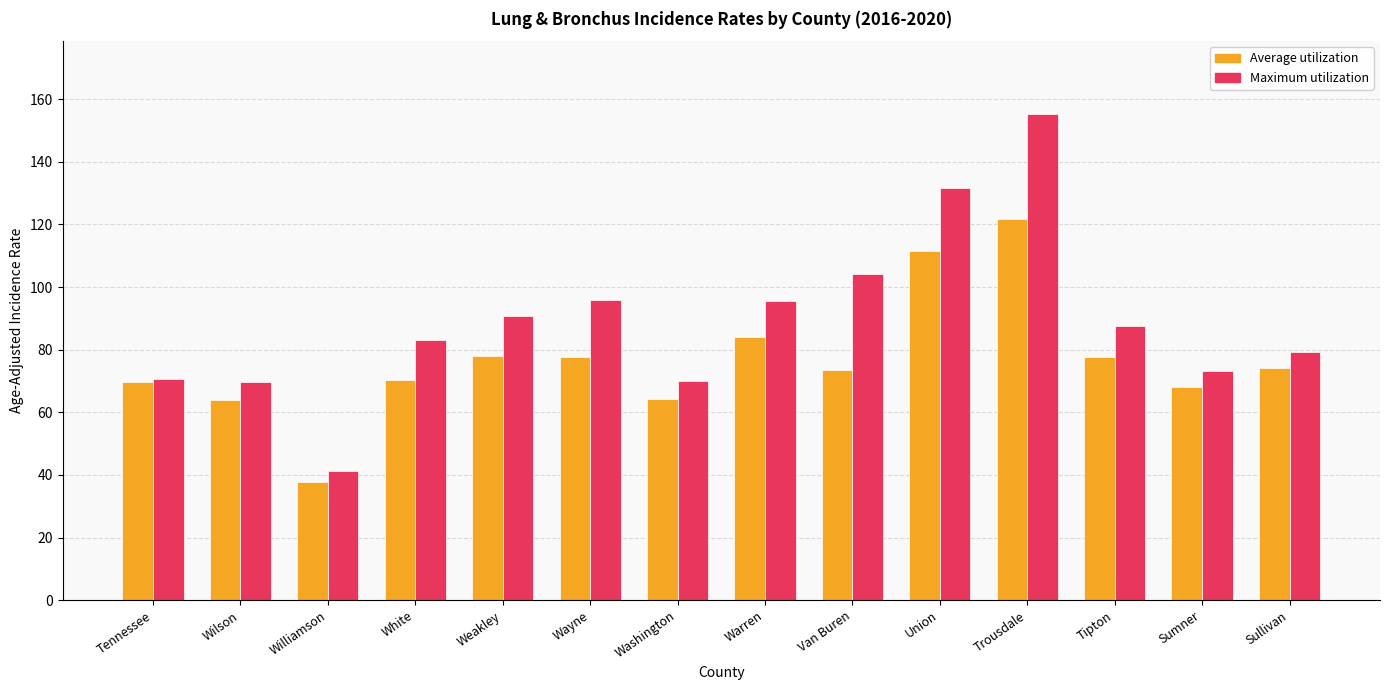

What is the value of the Maximum utilization bar at the 4th from the left?

83.2